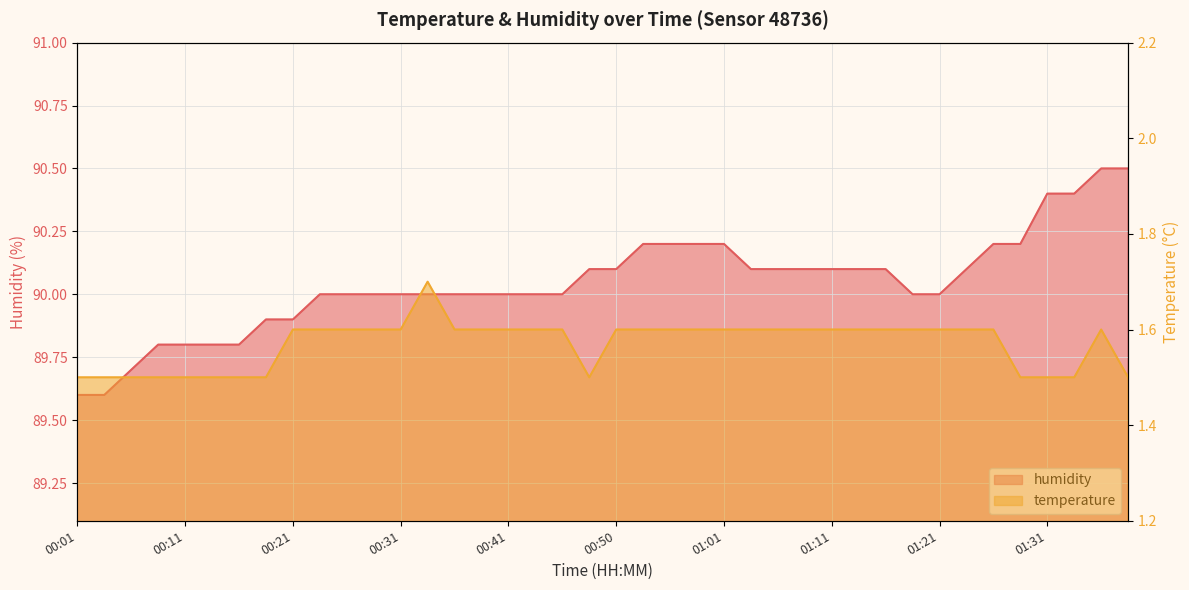

True or false: humidity has a value of 39.4 at 01:34.

False